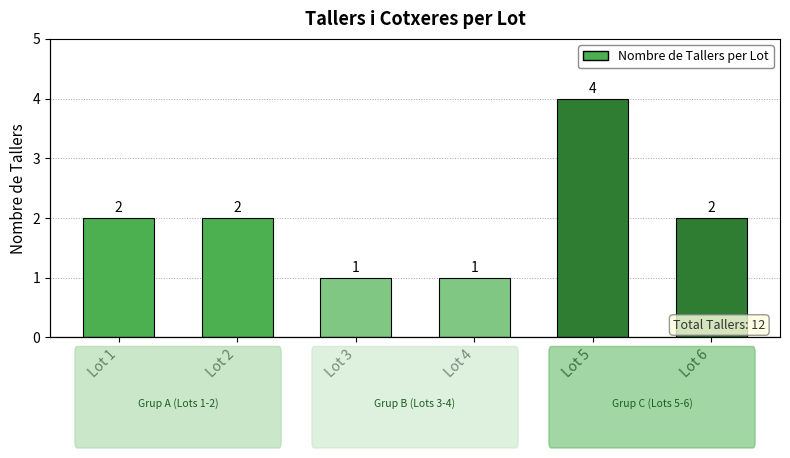

The value at Lot 2 is 3. True or false?

False